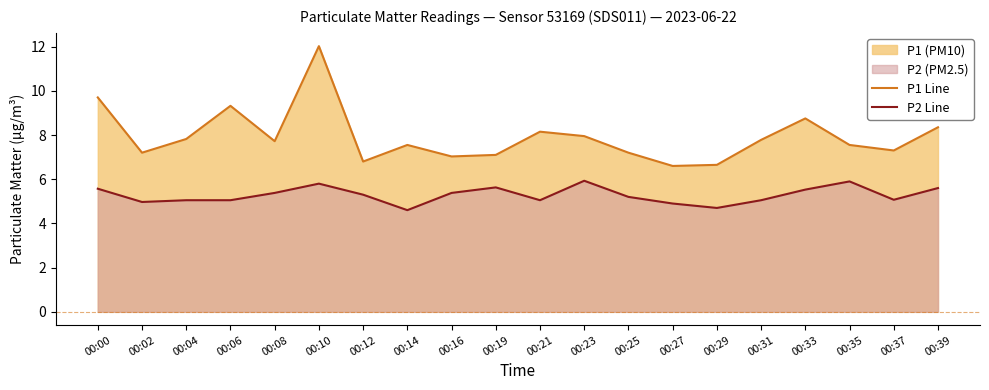

What is the maximum value for P1 Line?

12.0